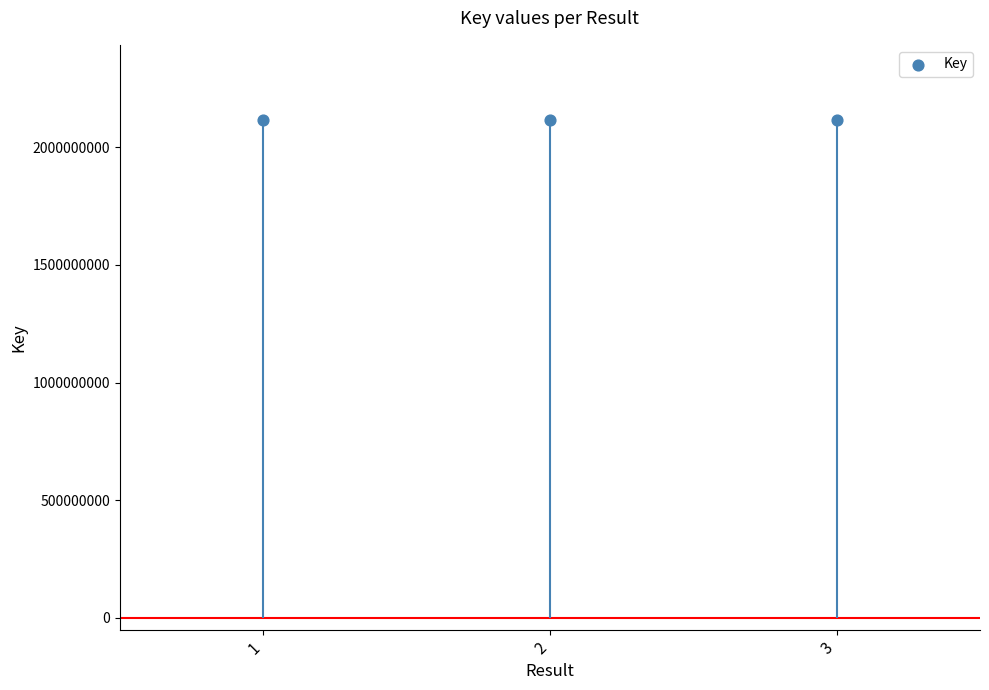

Between 2 and 1, which is larger?

2